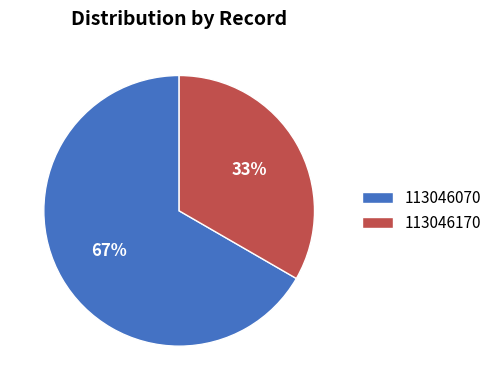

To the nearest percent, what is the average slice percentage?

50%